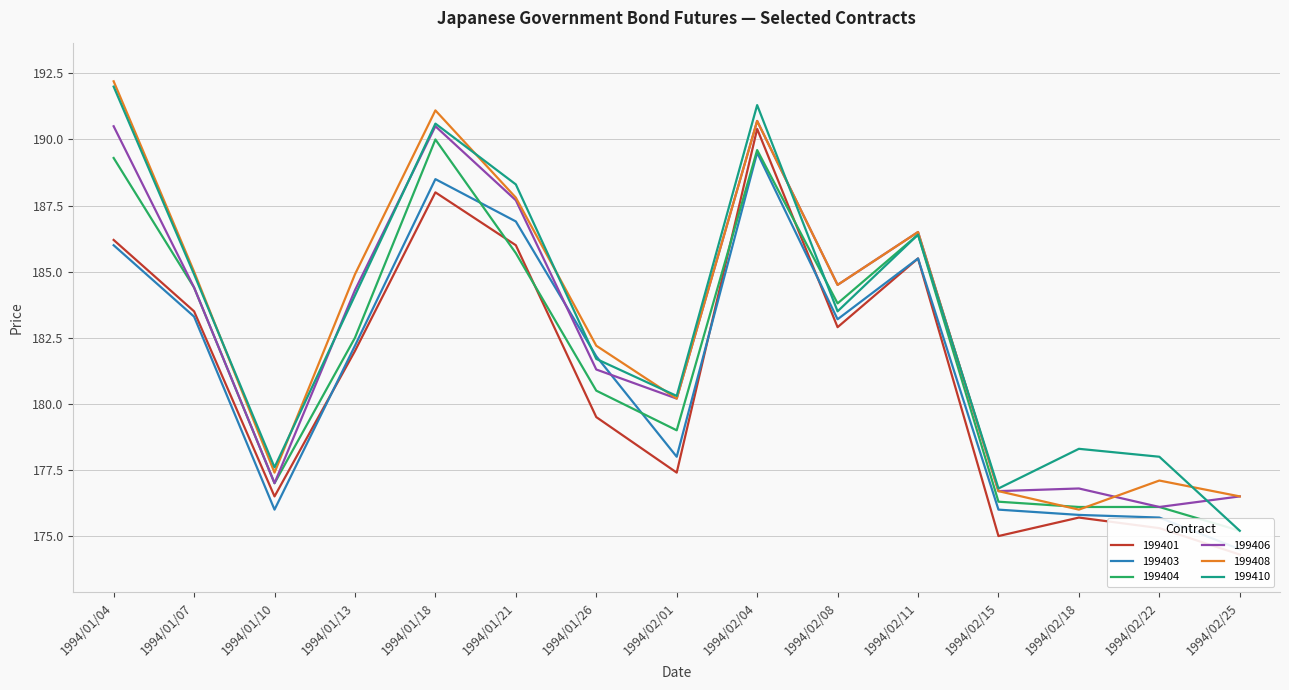

At which category does the chart reach its minimum across all series?

1994/02/25